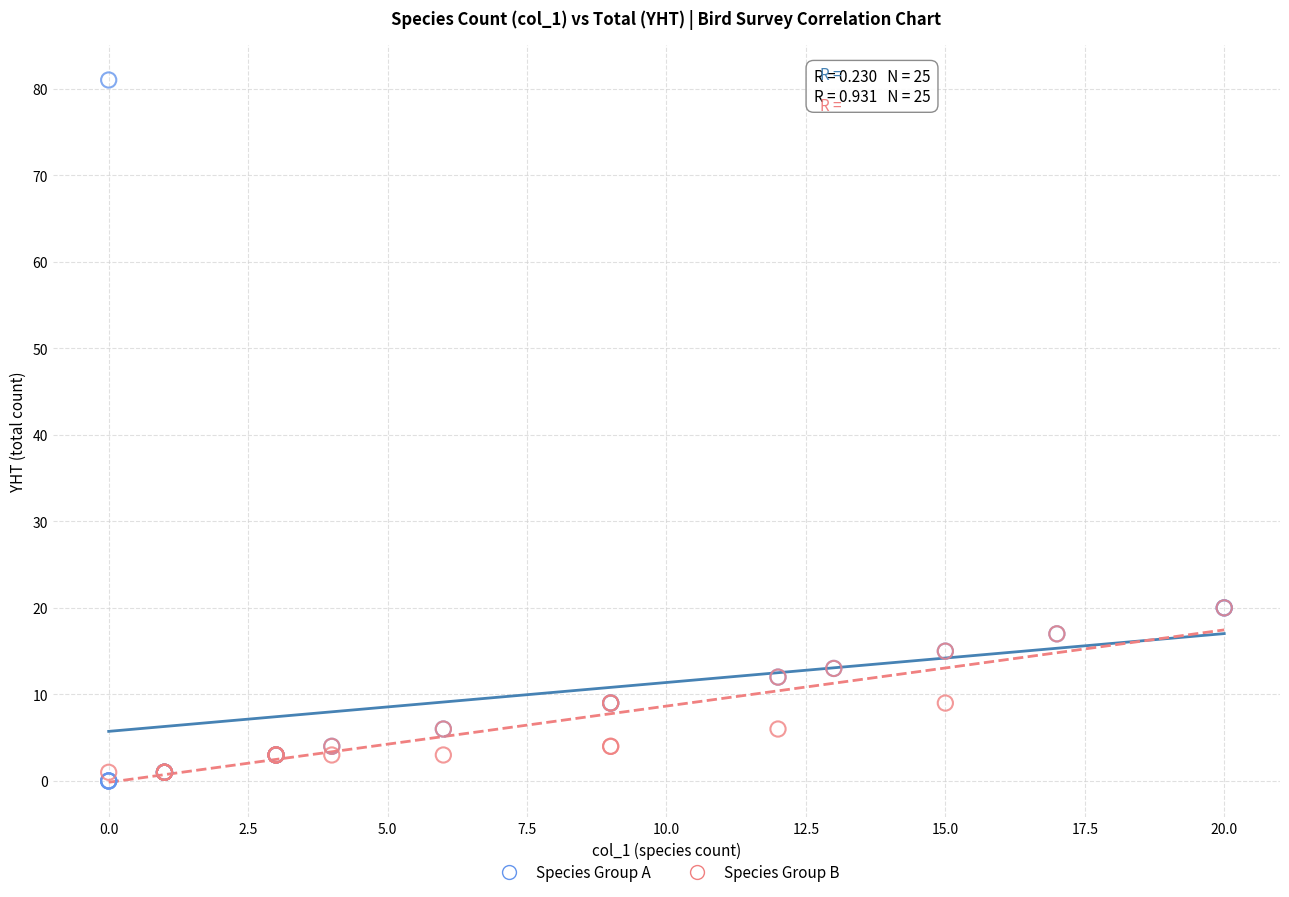

Which series reaches the maximum Y coordinate?

Species Group A